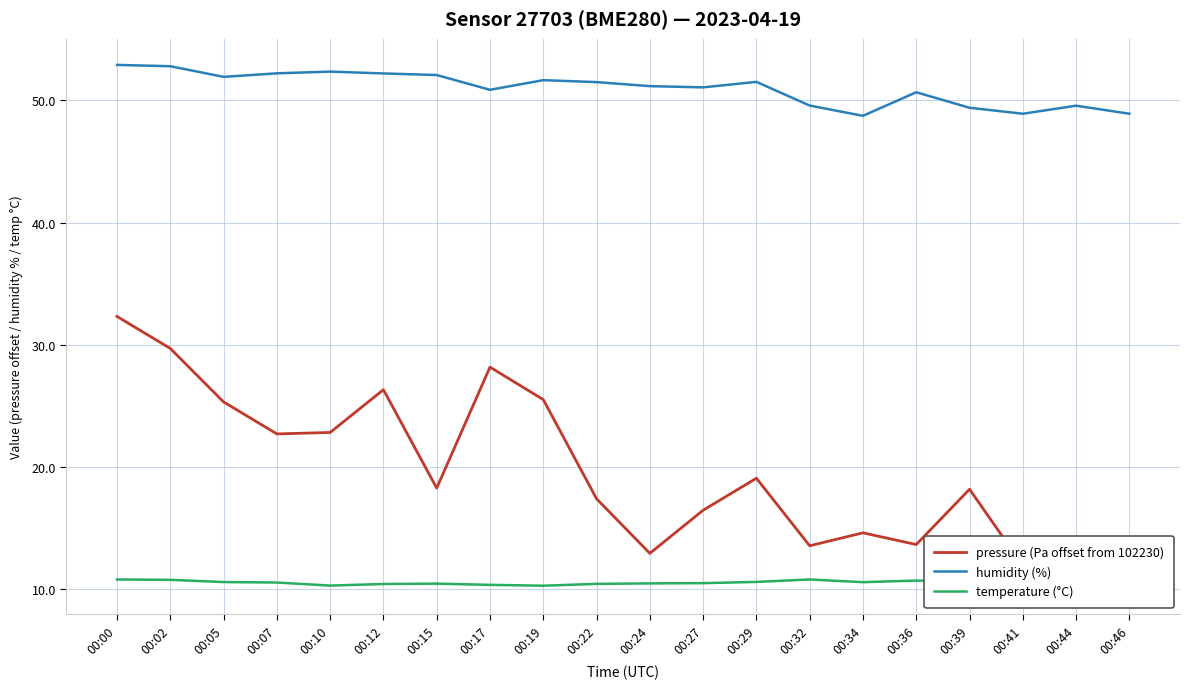

Reading left to right, transcribe all the data shown in this chart.

pressure (Pa offset from 102230): 00:00=32.3	00:02=29.7	00:05=25.3	00:07=22.7	00:10=22.8	00:12=26.3	00:15=18.2	00:17=28.2	00:19=25.5	00:22=17.4	00:24=12.9	00:27=16.4	00:29=19.1	00:32=13.5	00:34=14.6	00:36=13.6	00:39=18.2	00:41=11.9	00:44=10.1	00:46=10.1
humidity (%): 00:00=52.9	00:02=52.8	00:05=51.9	00:07=52.2	00:10=52.4	00:12=52.2	00:15=52.1	00:17=50.9	00:19=51.7	00:22=51.5	00:24=51.2	00:27=51.1	00:29=51.5	00:32=49.6	00:34=48.7	00:36=50.7	00:39=49.4	00:41=48.9	00:44=49.6	00:46=48.9
temperature (°C): 00:00=10.8	00:02=10.7	00:05=10.6	00:07=10.5	00:10=10.3	00:12=10.4	00:15=10.4	00:17=10.3	00:19=10.3	00:22=10.4	00:24=10.4	00:27=10.5	00:29=10.6	00:32=10.8	00:34=10.6	00:36=10.7	00:39=10.6	00:41=10.6	00:44=10.6	00:46=10.6